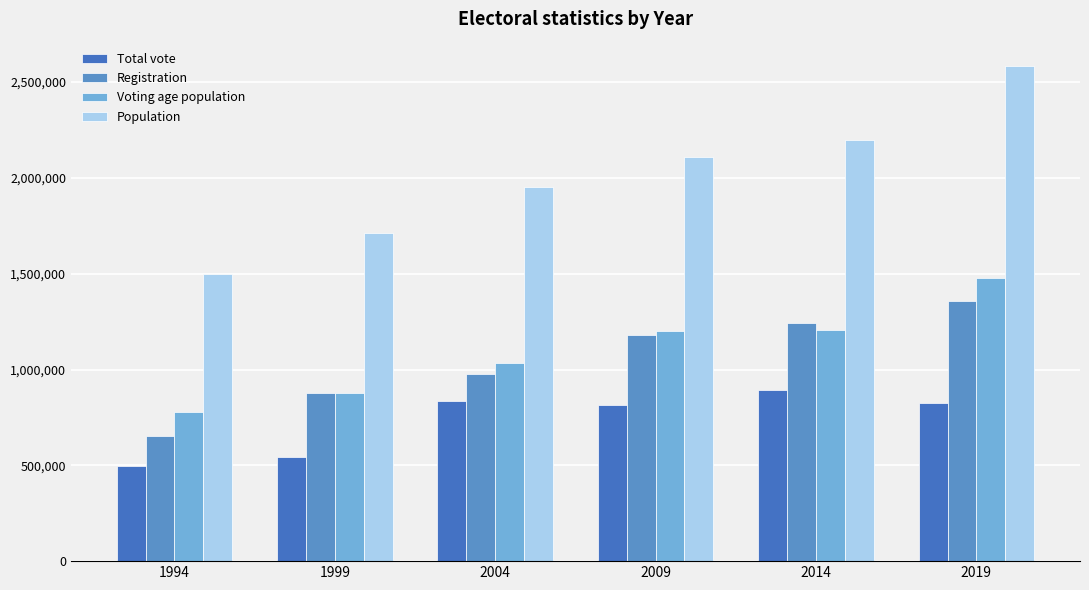

Which series has the largest range (max minus min)?

Population